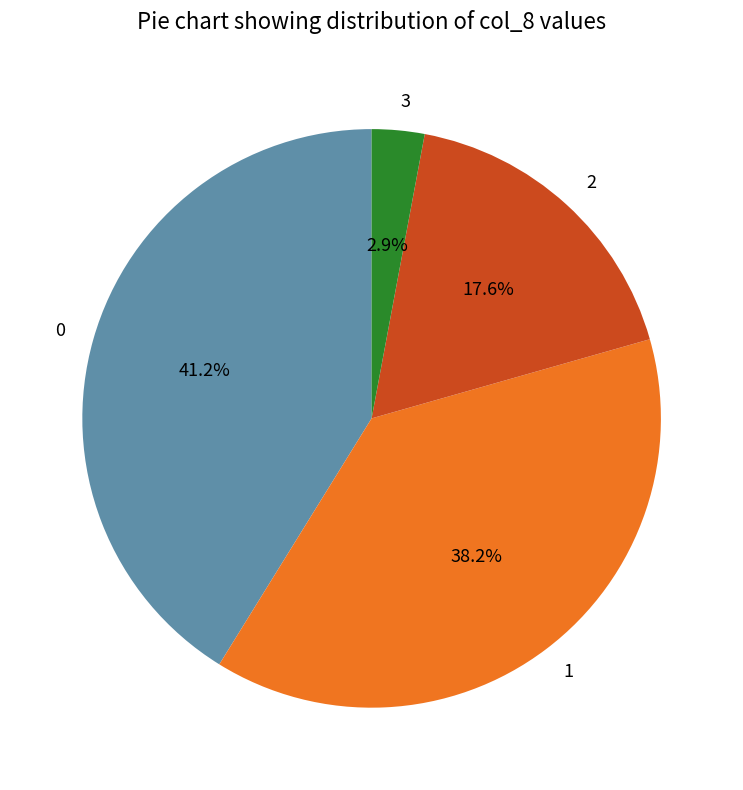

To the nearest percent, what is the difference between the largest and smallest slice percentages?

38%